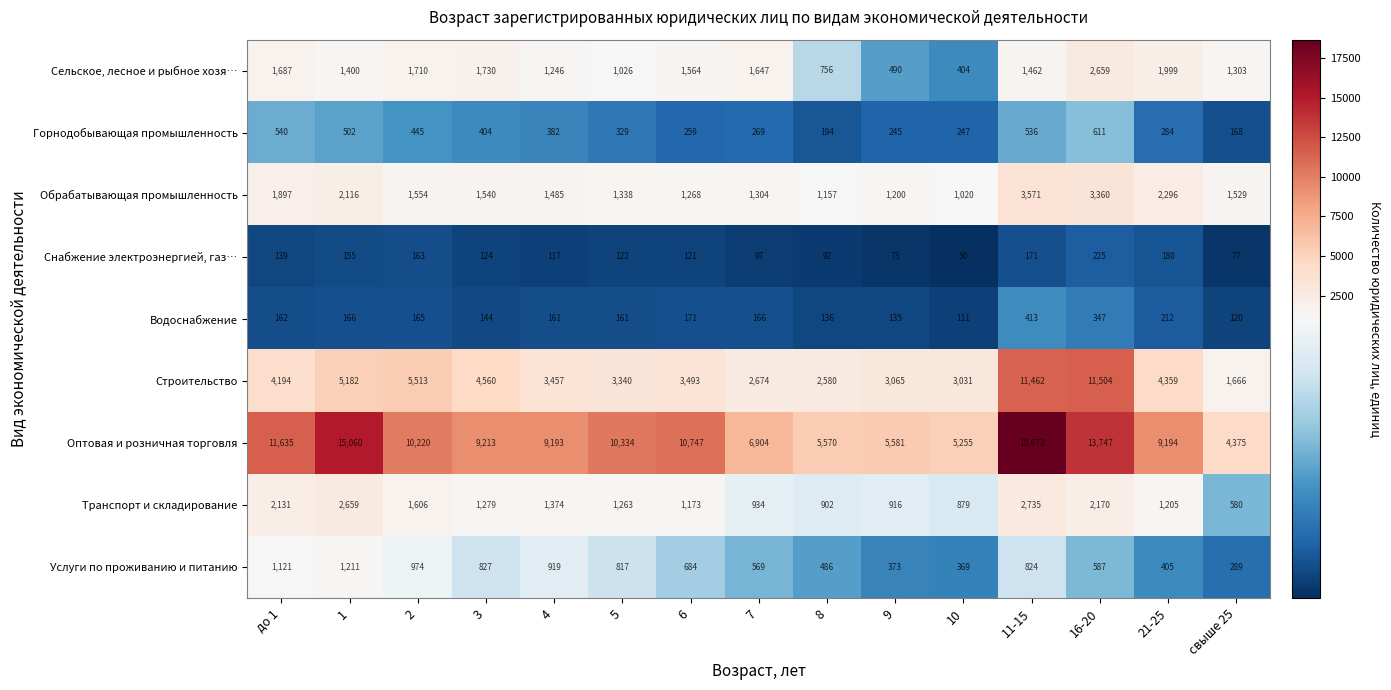

What is the average value of the Обрабатывающая промышленность series?

1776